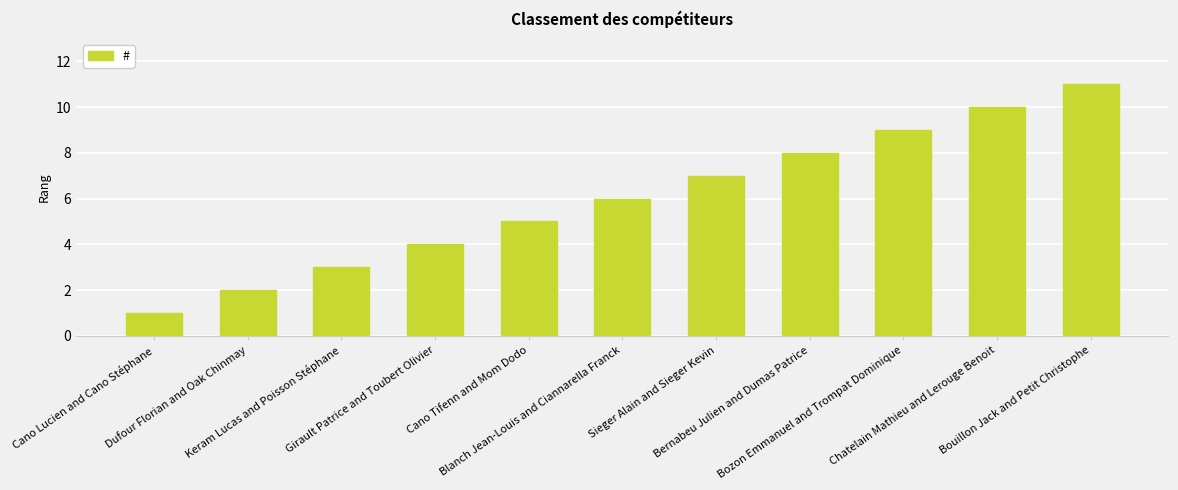

Which category has the highest value across all series?

Bouillon Jack and Petit Christophe